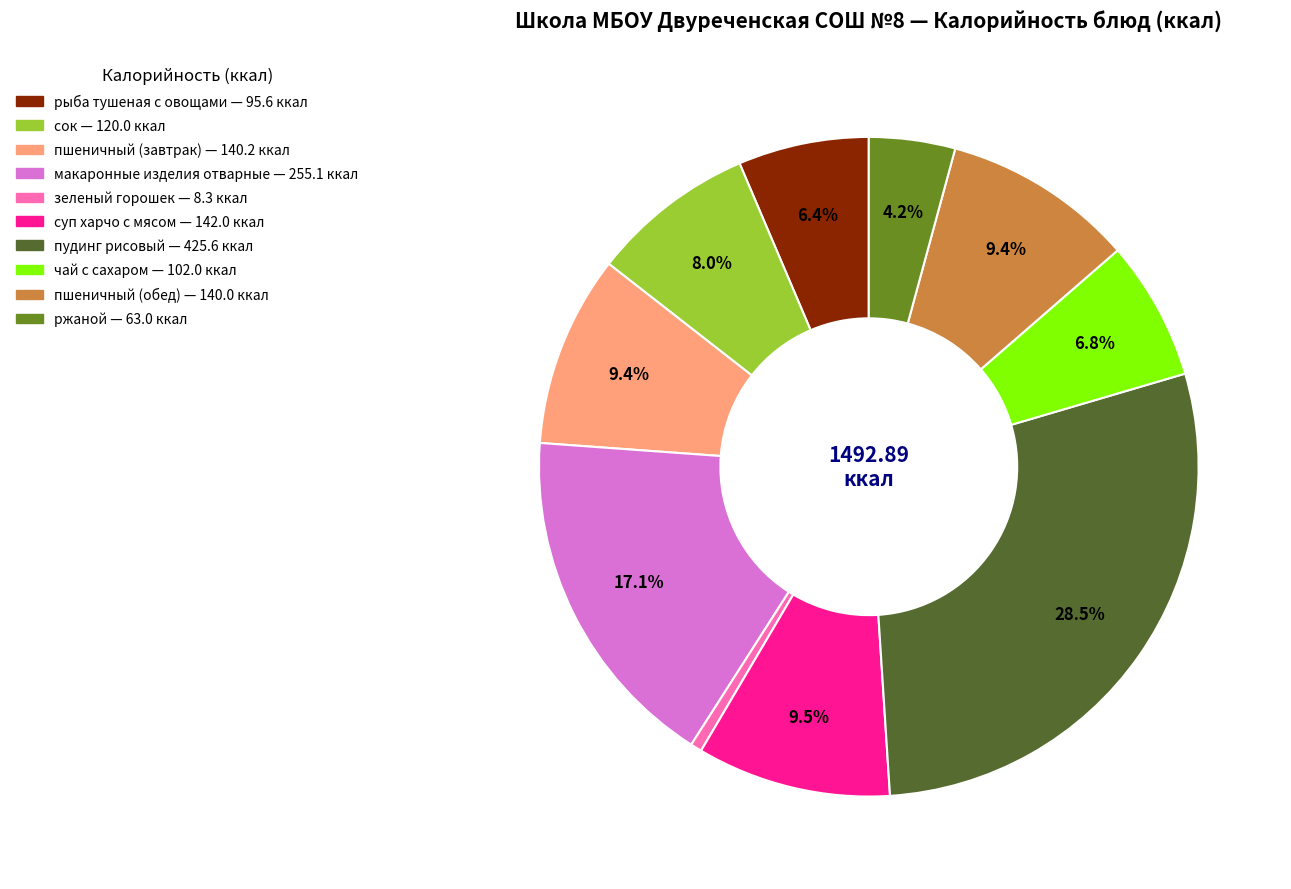

Which has a higher value, зеленый горошек or чай с сахаром?

чай с сахаром